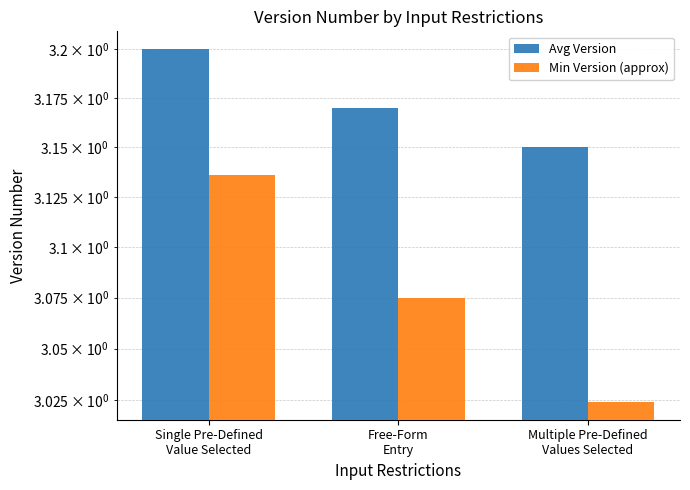

Is it true that Min Version (approx) equals 1.8 at Multiple Pre-Defined
Values Selected?

False